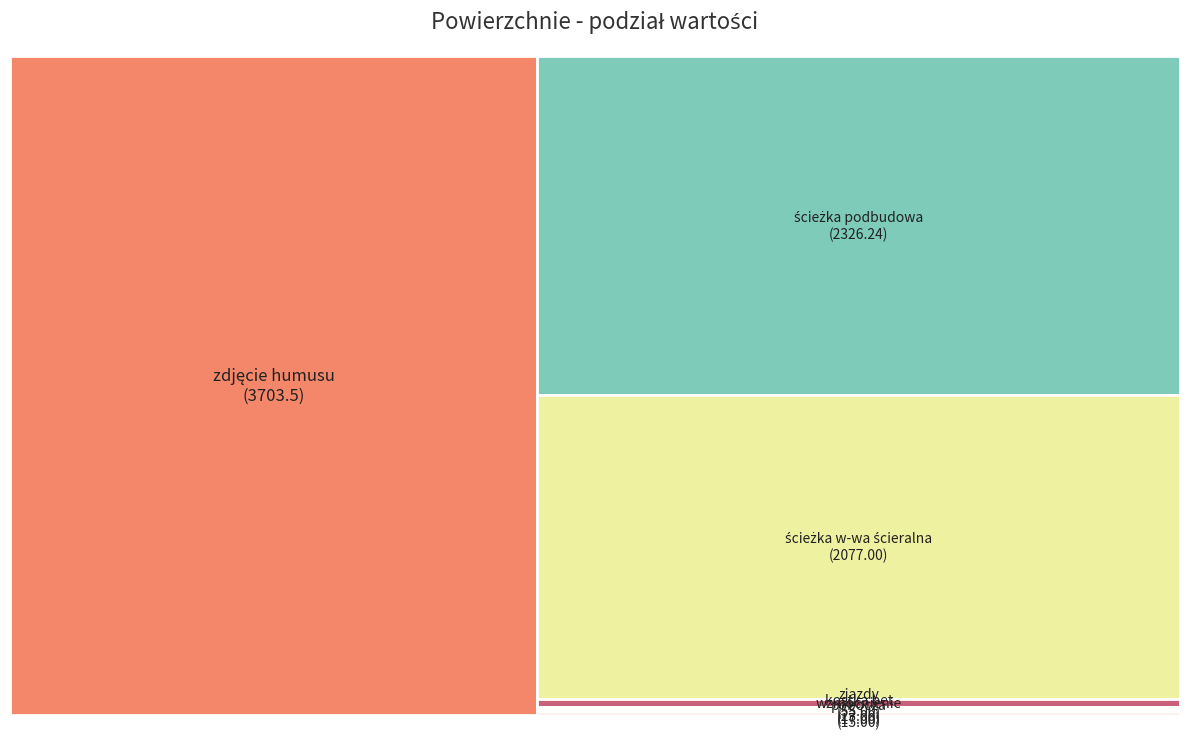

To the nearest percent, what is the difference between the largest and smallest slice percentages?

45%